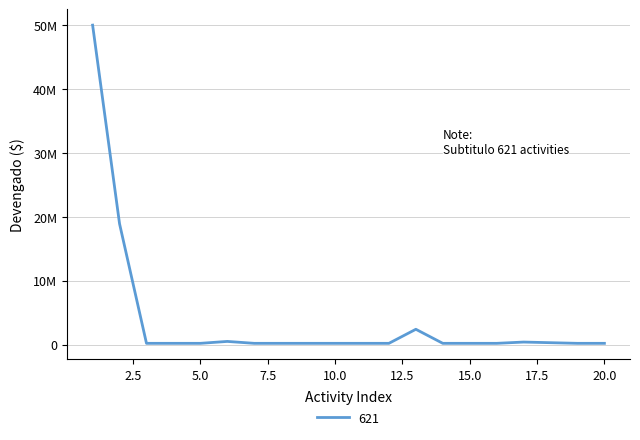

Does the chart display data point markers on the line(s)?

No